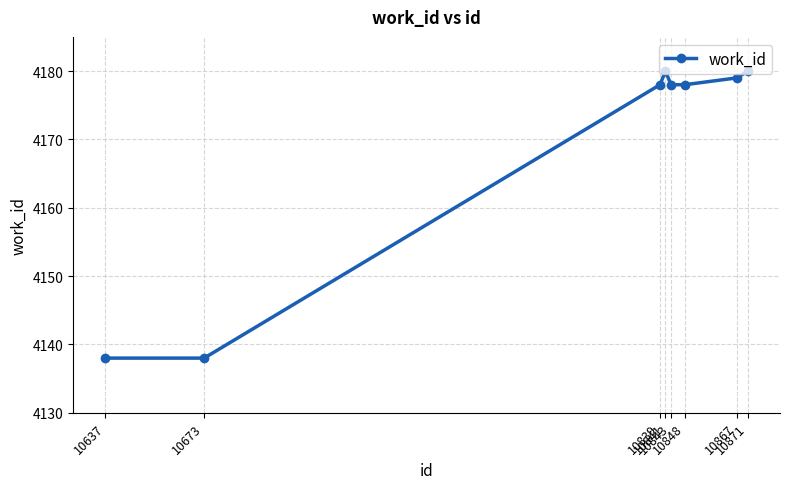

Is this an area chart (filled region under the line)?

No